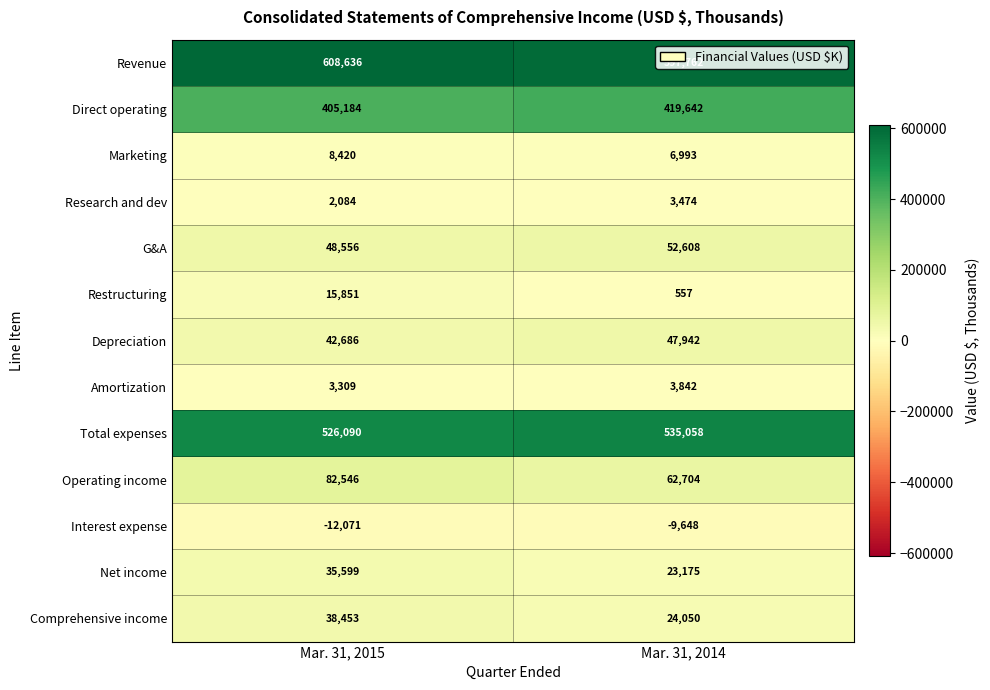

Where is Depreciation nearest to the value 45314?

Mar. 31, 2015